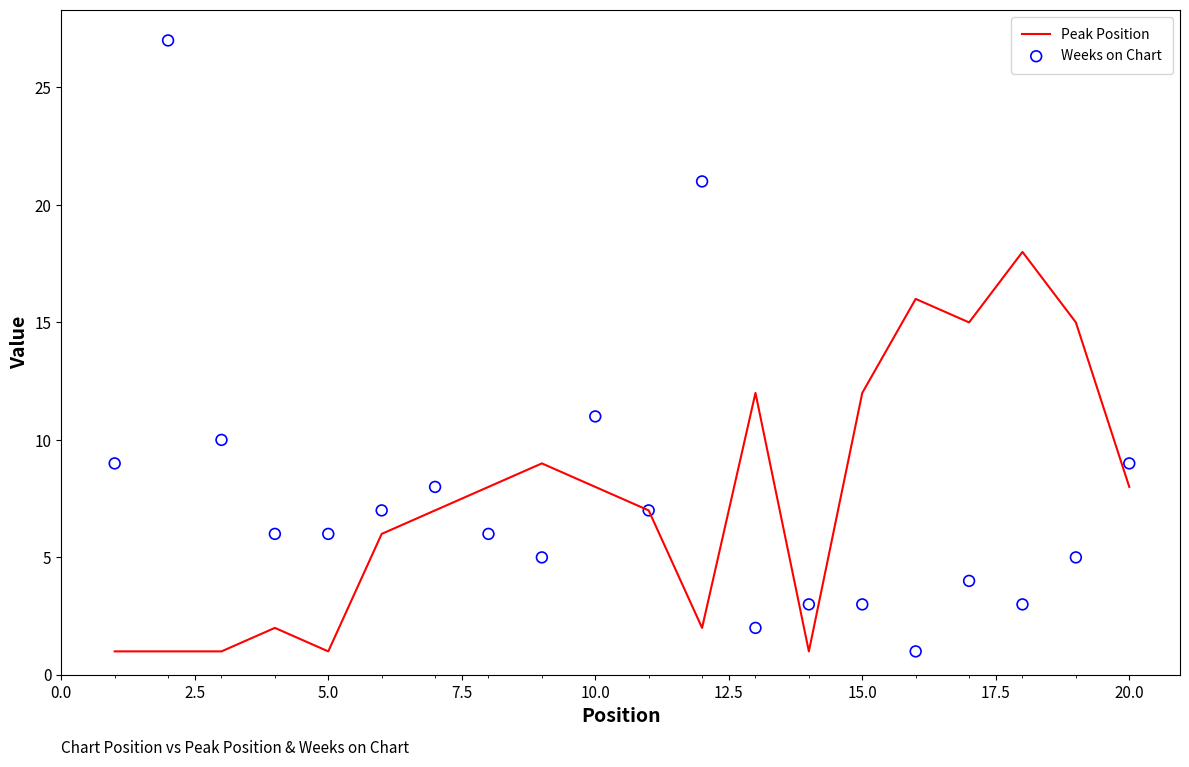

What is the highest value of the Peak Position series?

18